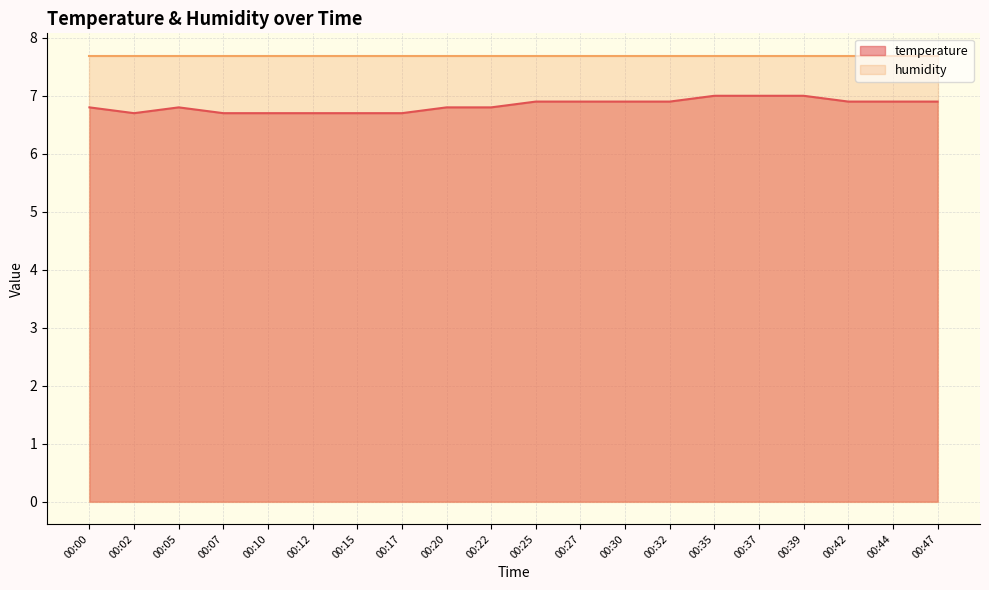

What is the value of the 4th point from the left?

6.7